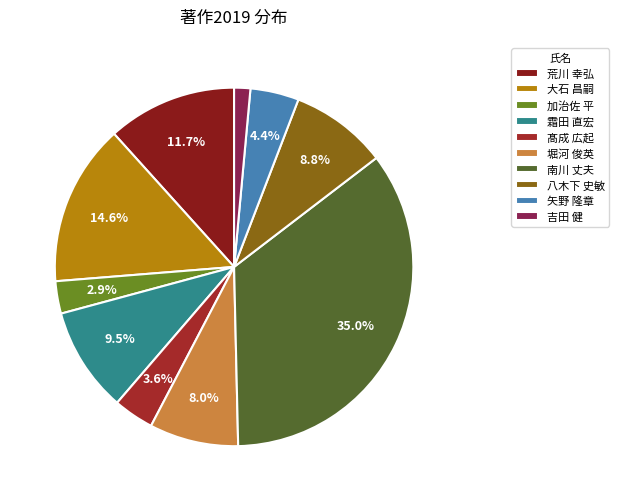

Count the number of slices in the pie.

10